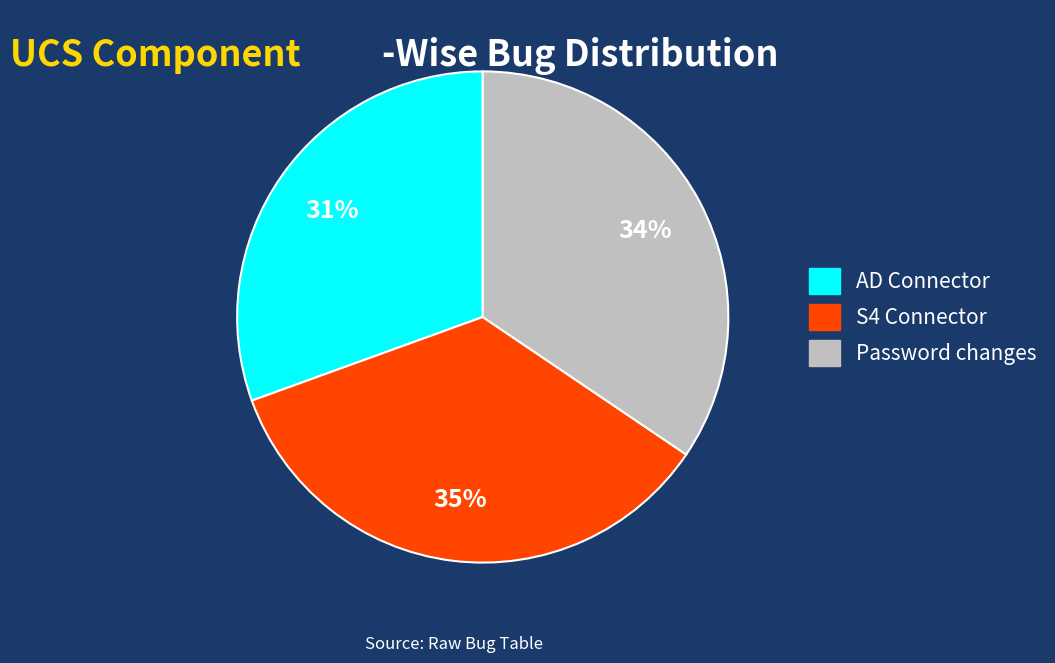

Which category has the smallest portion of the pie?

AD Connector